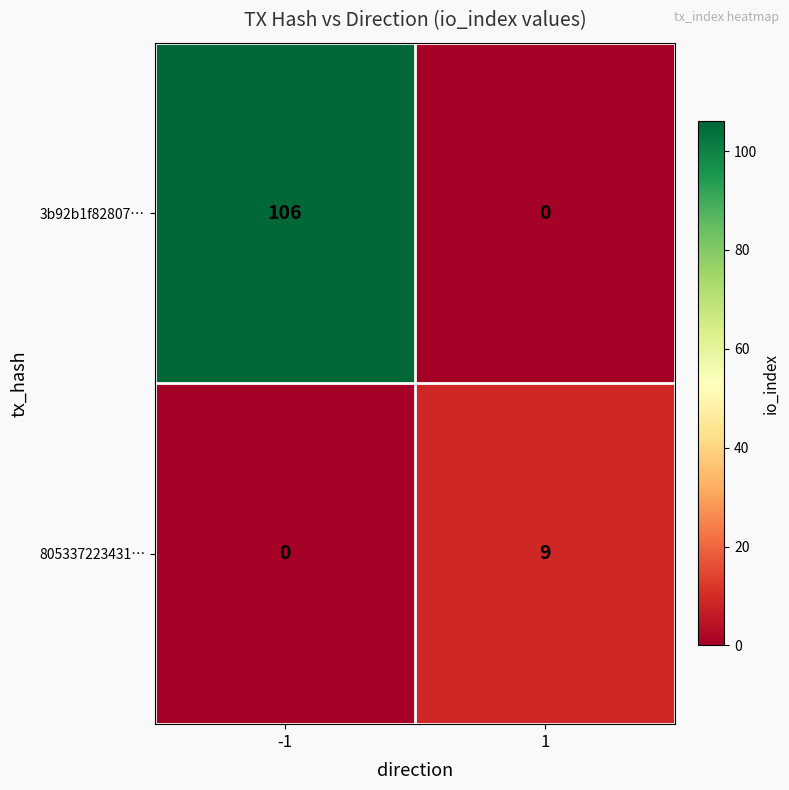

What is the sum of the 3b92b1f82807… values at -1 and 1?

106